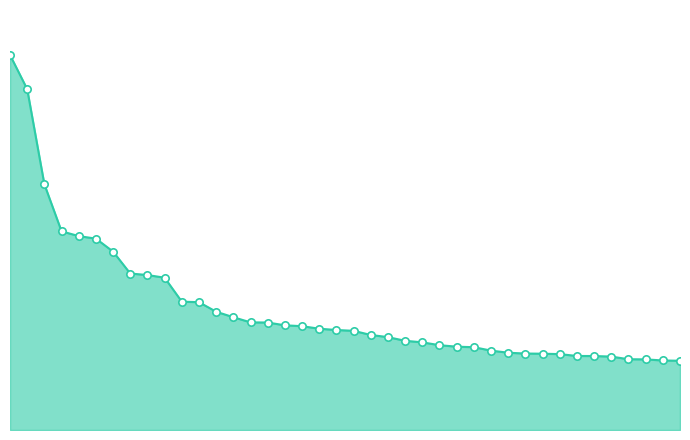

Is this an area chart (filled region under the line)?

Yes